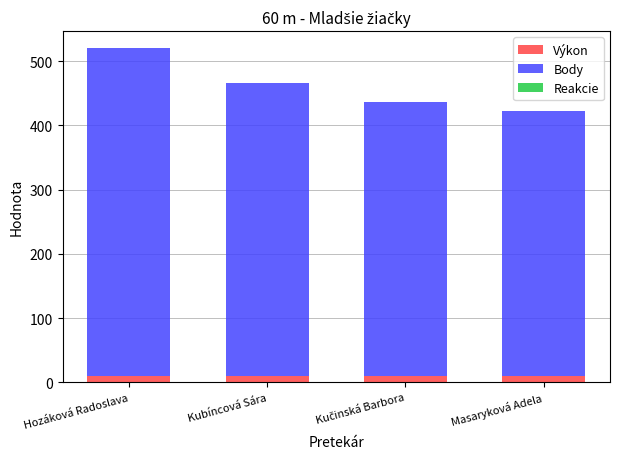

At which category is the sum across all series the highest?

Hozáková Radoslava